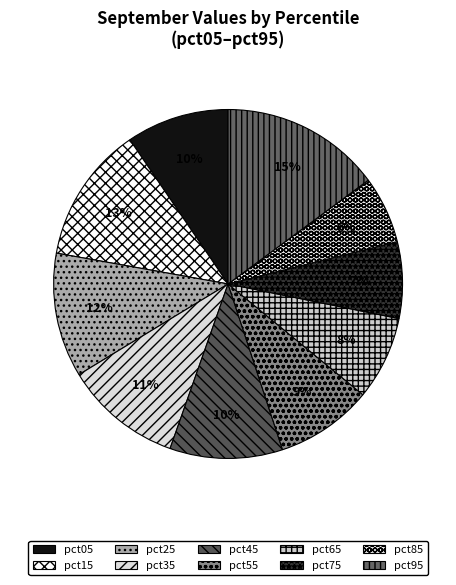

Do pct65 and pct35 together represent more than half of the pie?

No